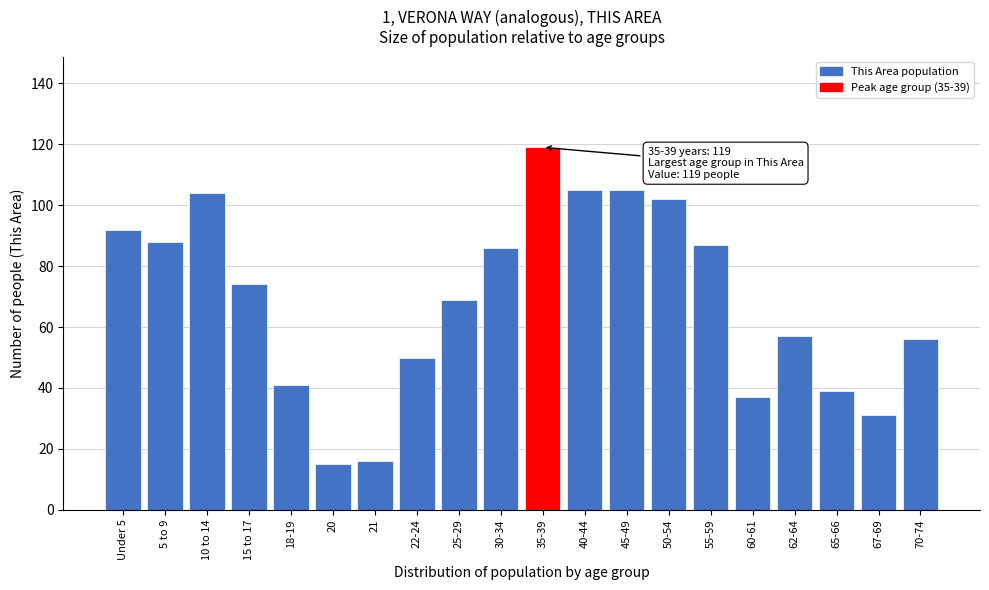

Reading left to right, extract all data points from this chart.

Under 5=92	5 to 9=88	10 to 14=104	15 to 17=74	18-19=41	20=15	21=16	22-24=50	25-29=69	30-34=86	35-39=119	40-44=105	45-49=105	50-54=102	55-59=87	60-61=37	62-64=57	65-66=39	67-69=31	70-74=56